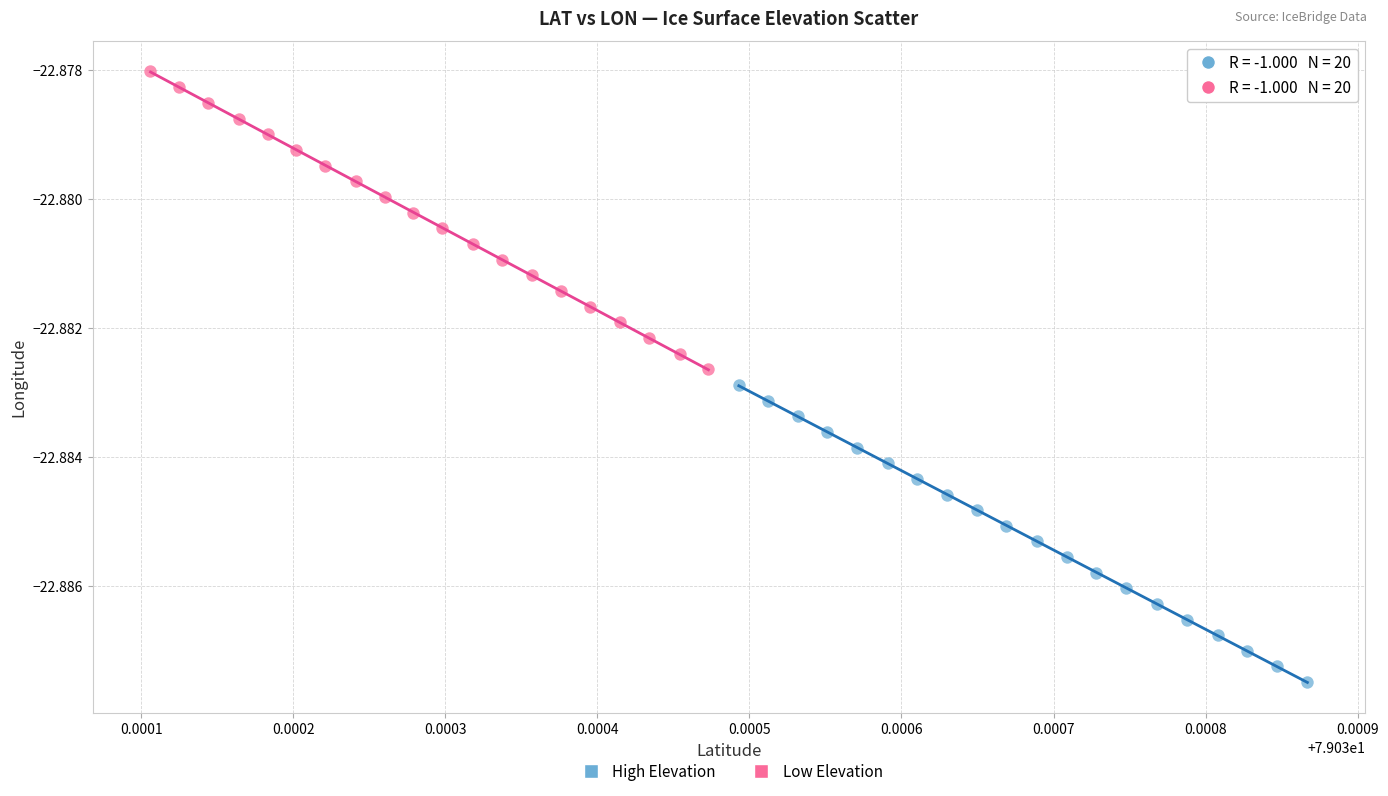

Which series has the largest Y range (max minus min)?

Low Elevation